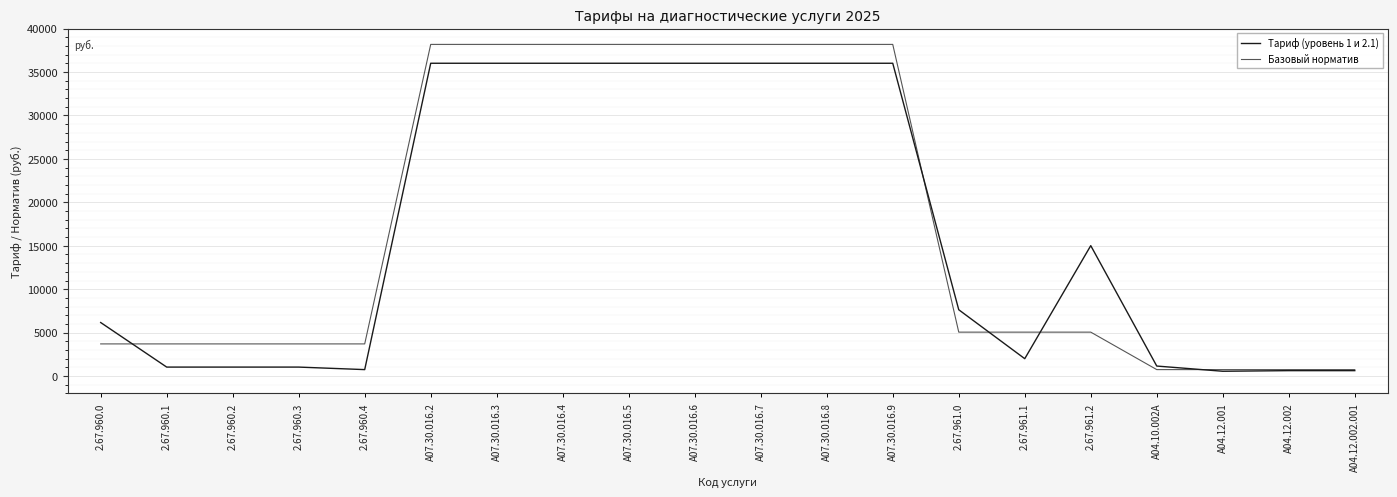

Between A07.30.016.6 and A04.12.002, which series saw the biggest shift?

Базовый норматив